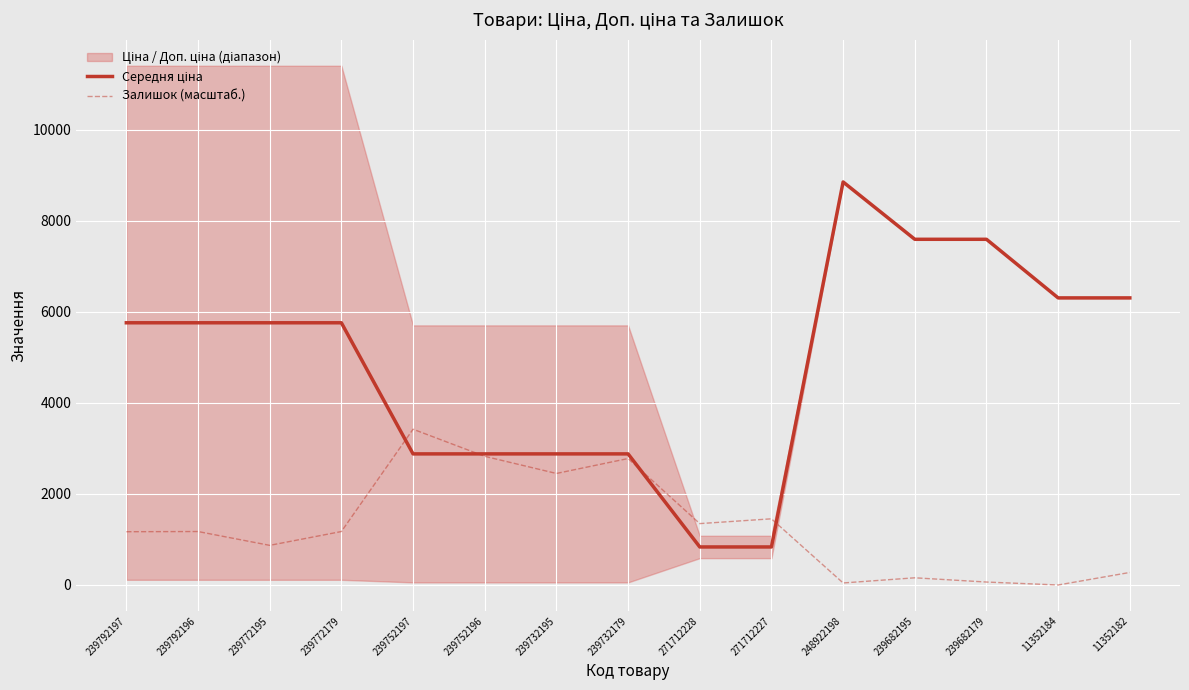

Which category has the highest value in the Залишок (масштаб.) series?

239752197